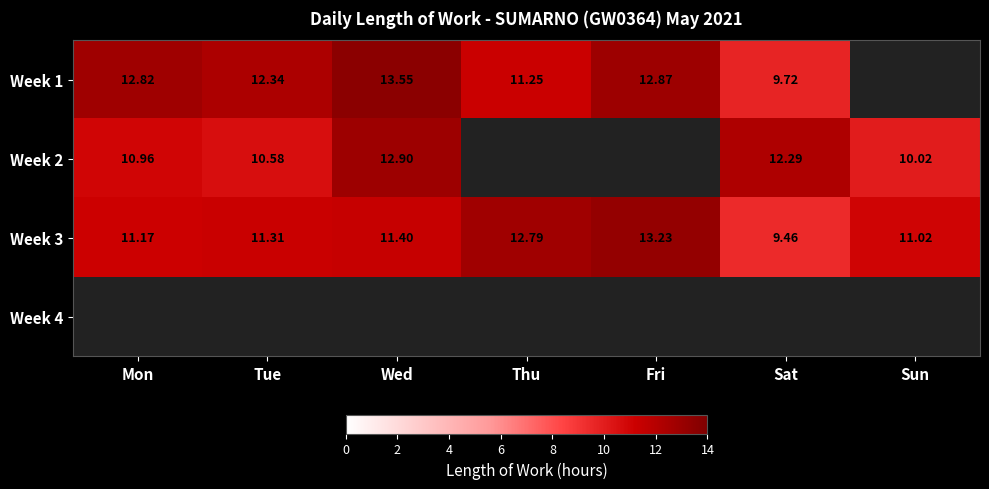

At which label does Week 3 reach its peak?

Fri